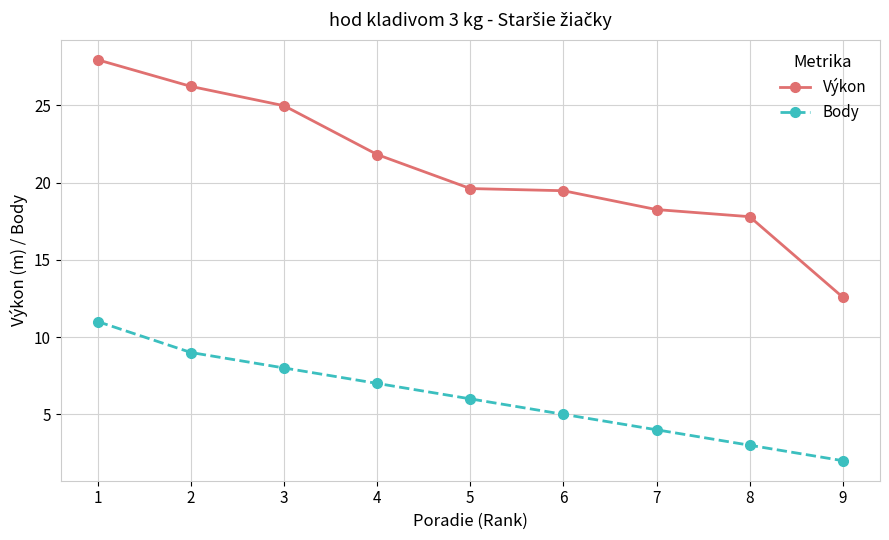

What is the approximate value of Body at 1?

11.0